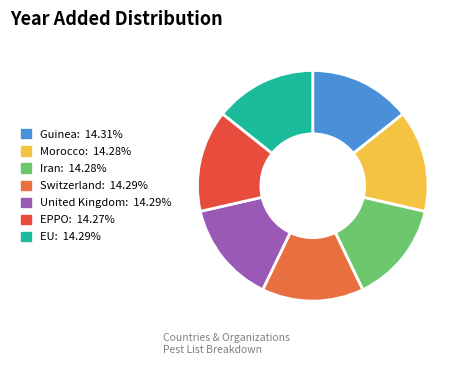

What is the ratio of the value at Morocco to the value at Iran?

1.0